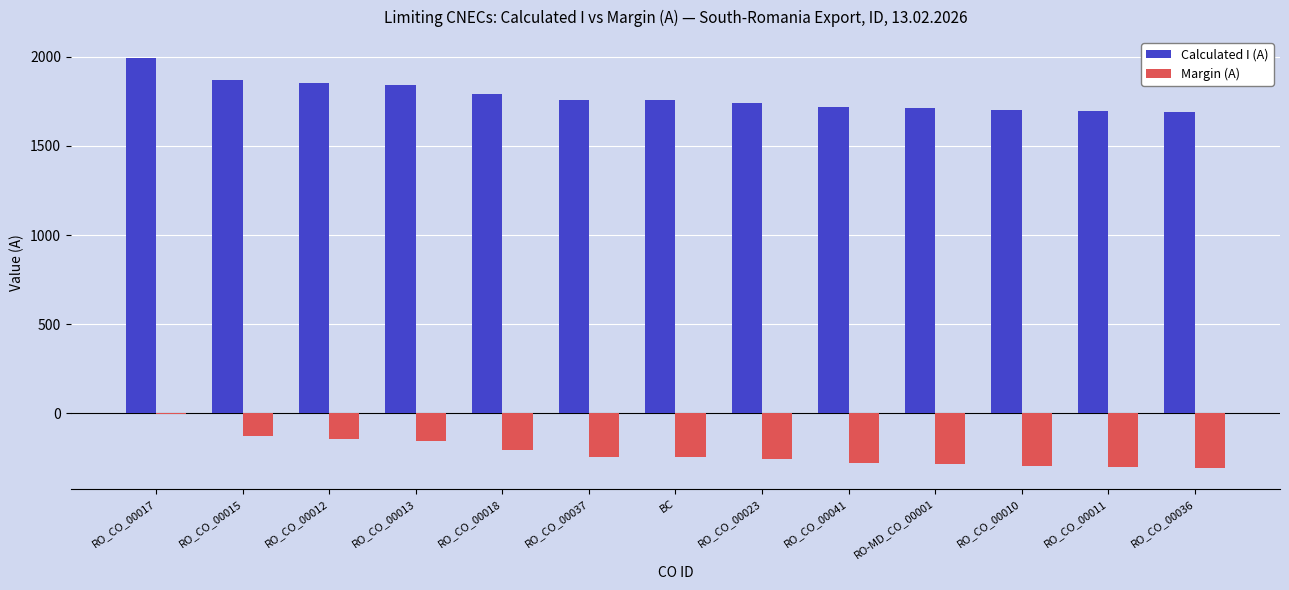

Are the bars horizontal?

No